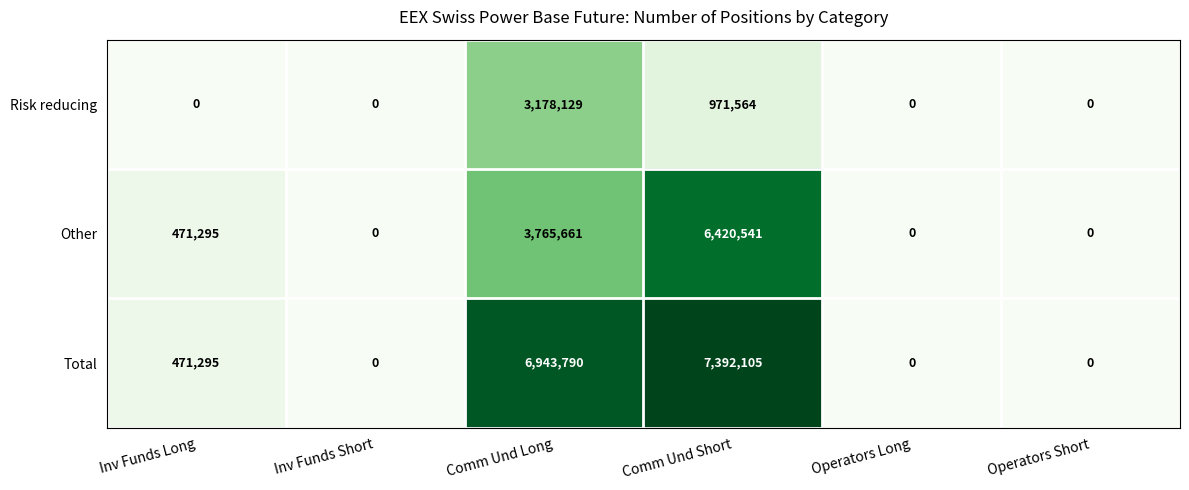

What is the spread (max minus min) of values at Comm Und Long?

3765661